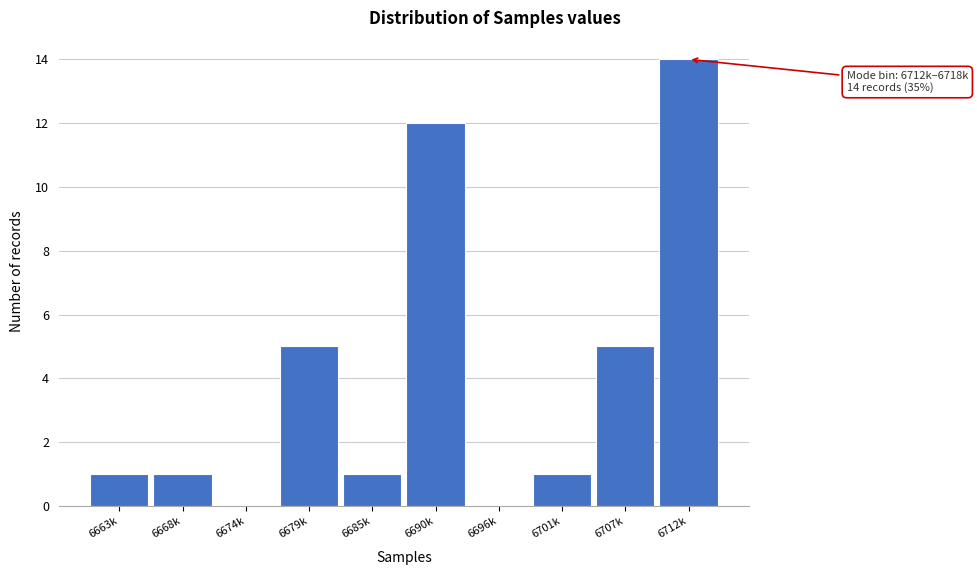

Reading right to left, what are all the values shown in this chart?

6712k=14	6707k=5	6701k=1	6696k=0	6690k=12	6685k=1	6679k=5	6674k=0	6668k=1	6663k=1